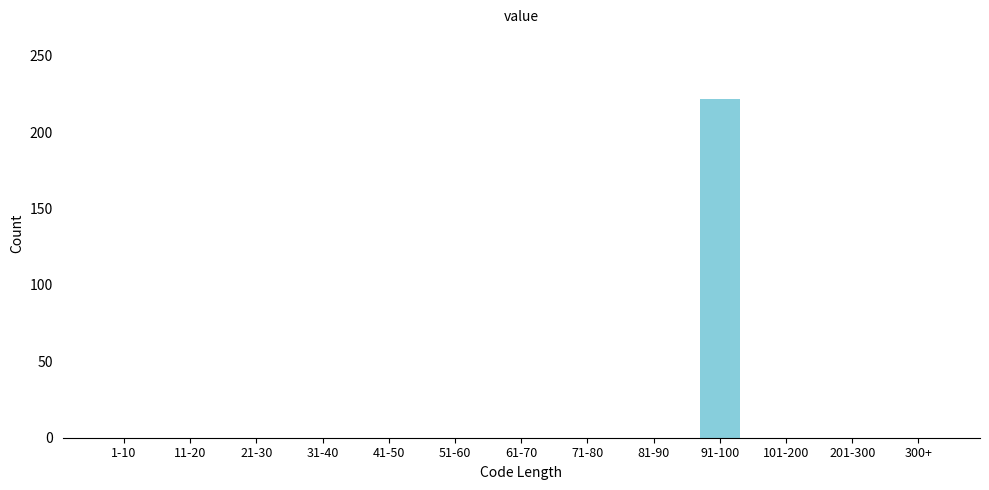

Reading left to right, list all the values displayed in this chart.

1-10=0	11-20=0	21-30=0	31-40=0	41-50=0	51-60=0	61-70=0	71-80=0	81-90=0	91-100=222	101-200=0	201-300=0	300+=0